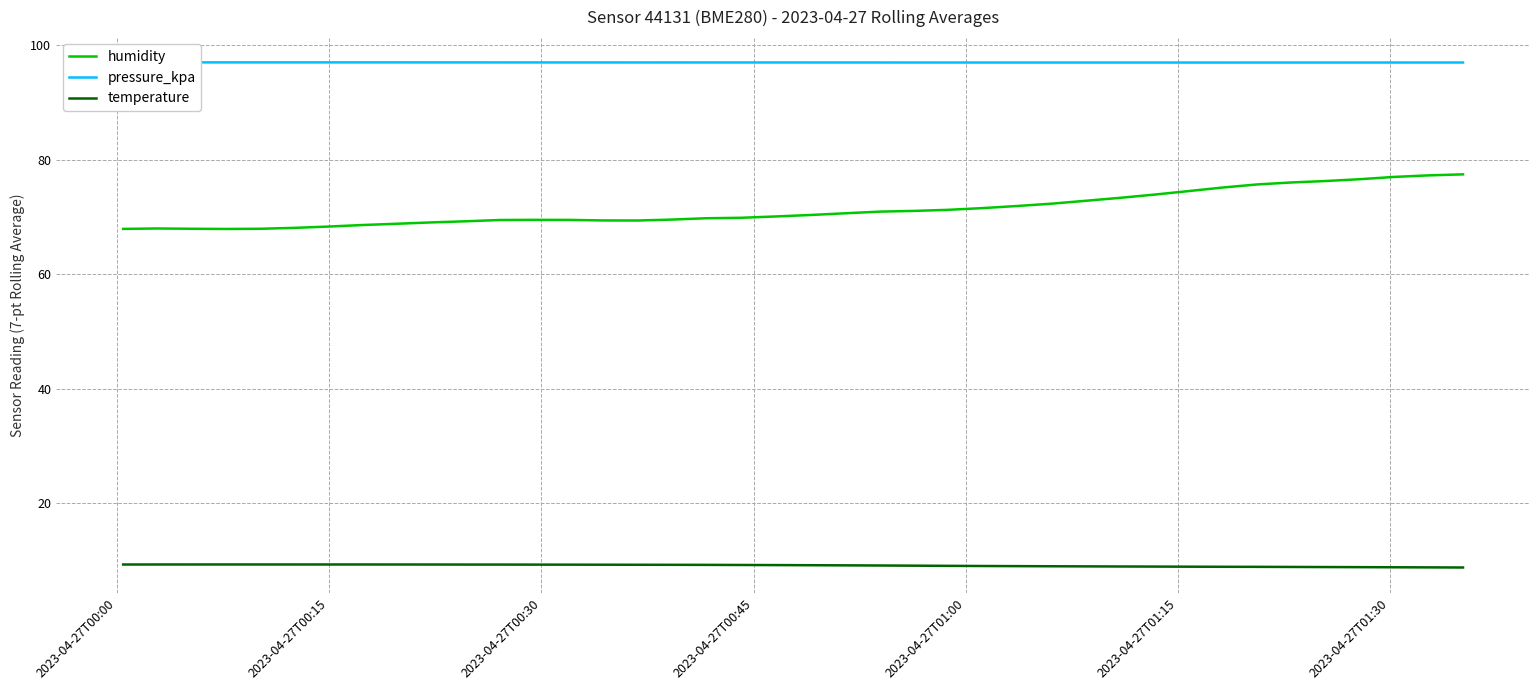

What is the maximum value for humidity?

77.4